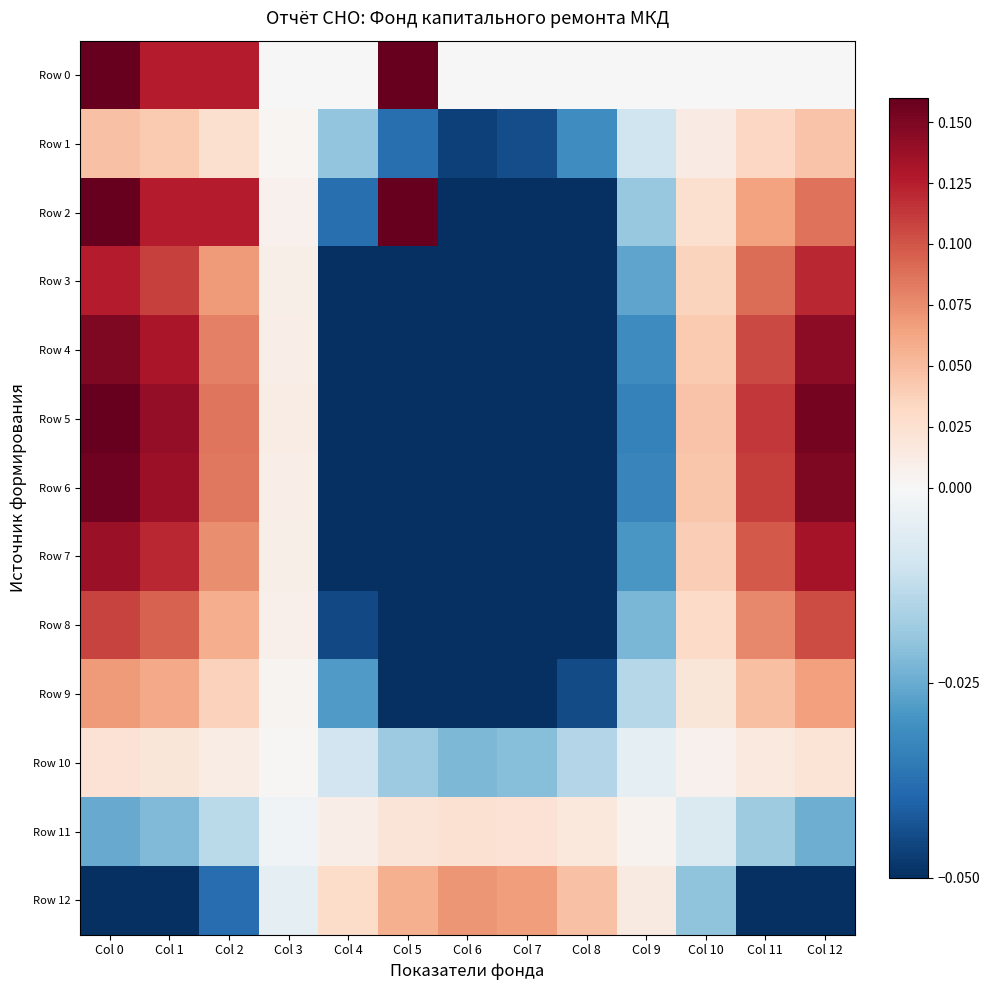

At how many categories does at least one series exceed 0?

13